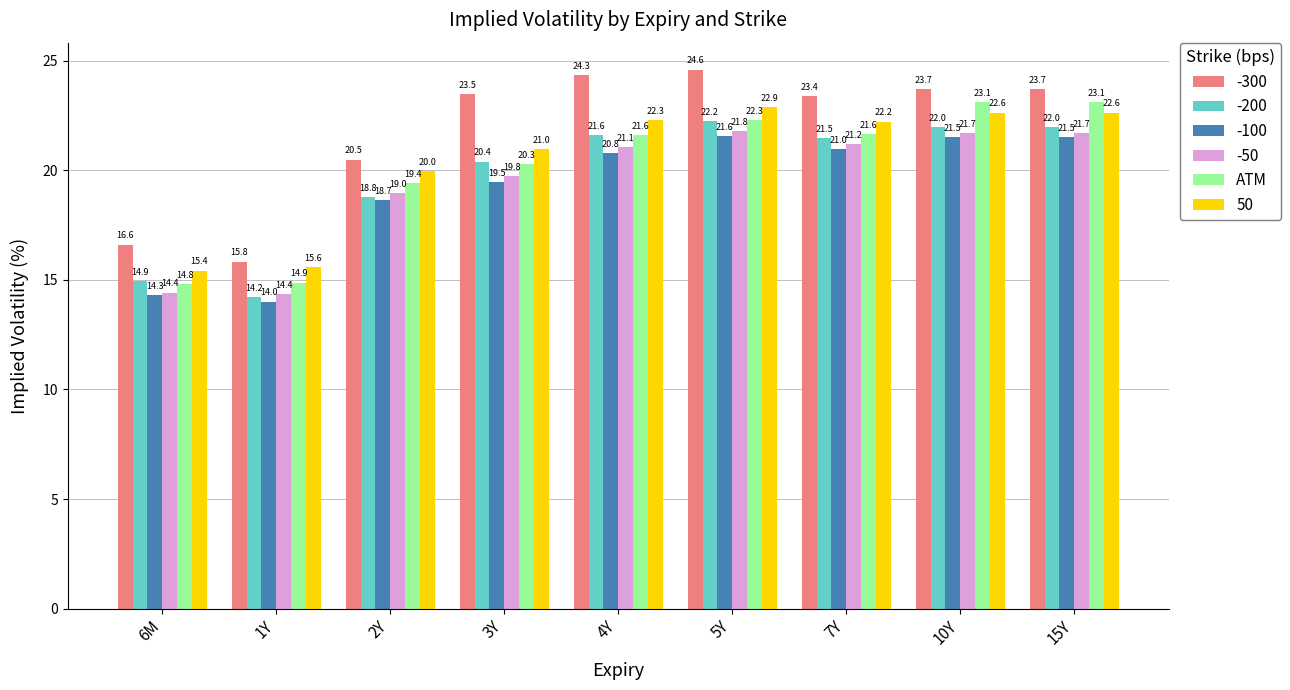

Reading right to left, what are all the values shown in this chart?

-300: 23.7	23.7	23.4	24.6	24.3	23.5	20.5	15.8	16.6
-200: 22.0	22.0	21.5	22.2	21.6	20.4	18.8	14.2	14.9
-100: 21.5	21.5	21.0	21.6	20.8	19.5	18.7	14.0	14.3
-50: 21.7	21.7	21.2	21.8	21.1	19.8	19.0	14.4	14.4
ATM: 23.1	23.1	21.6	22.3	21.6	20.3	19.4	14.9	14.8
50: 22.6	22.6	22.2	22.9	22.3	21.0	20.0	15.6	15.4